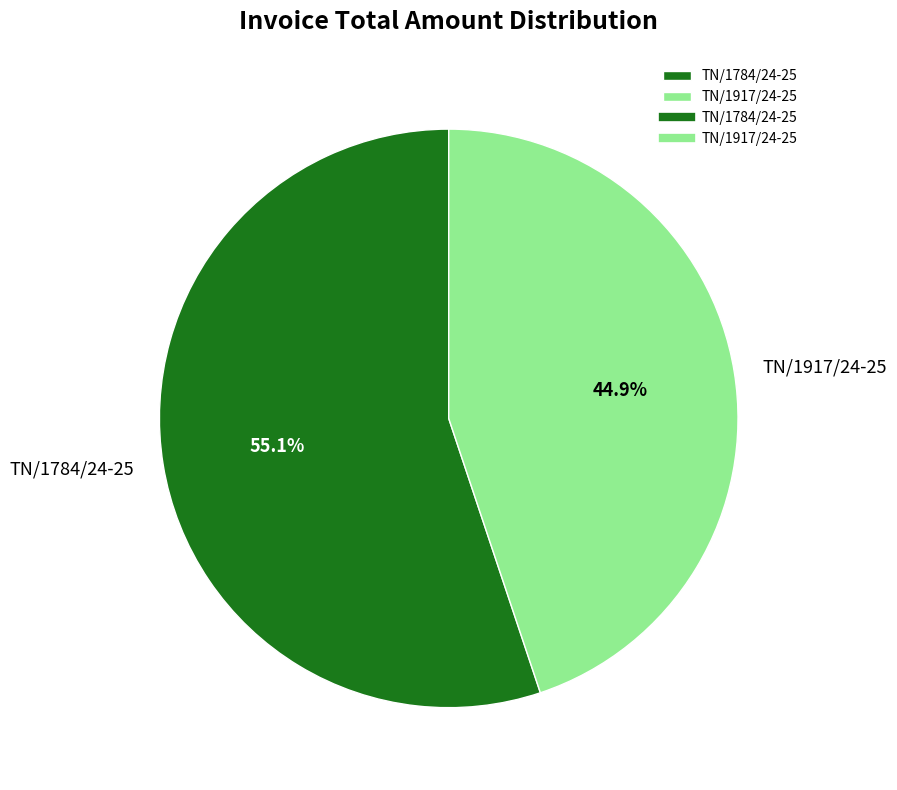

To the nearest percent, what is the combined percentage of TN/1784/24-25 and TN/1917/24-25?

100%